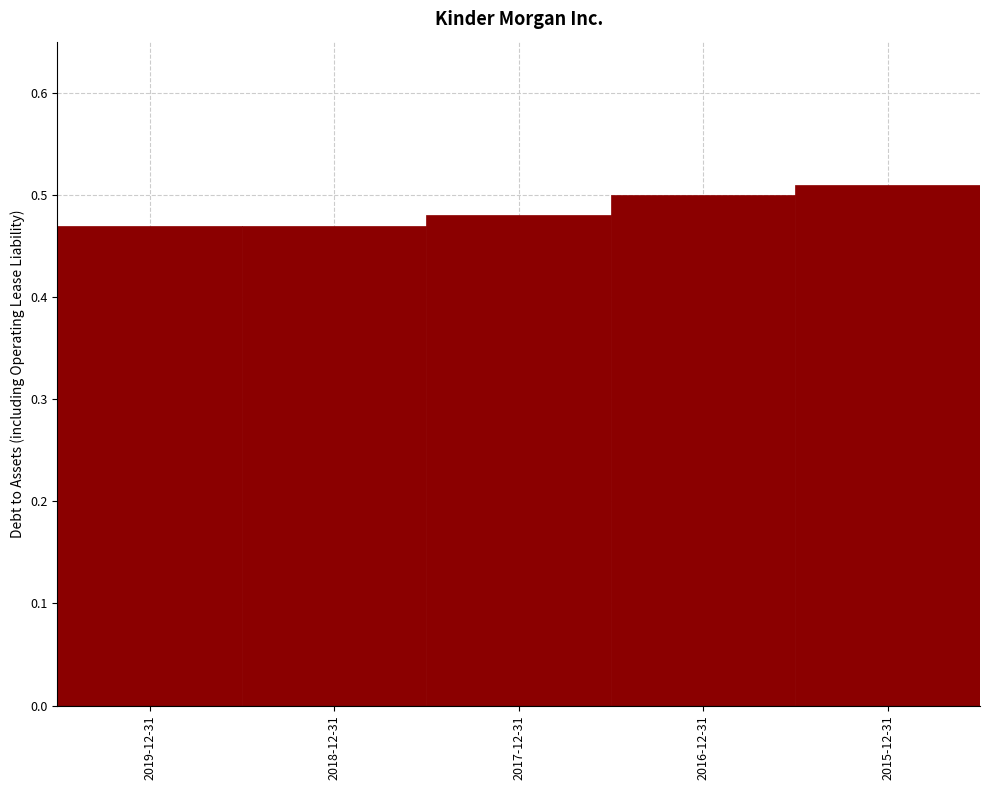

Count the values in the range 0 to 1.

5